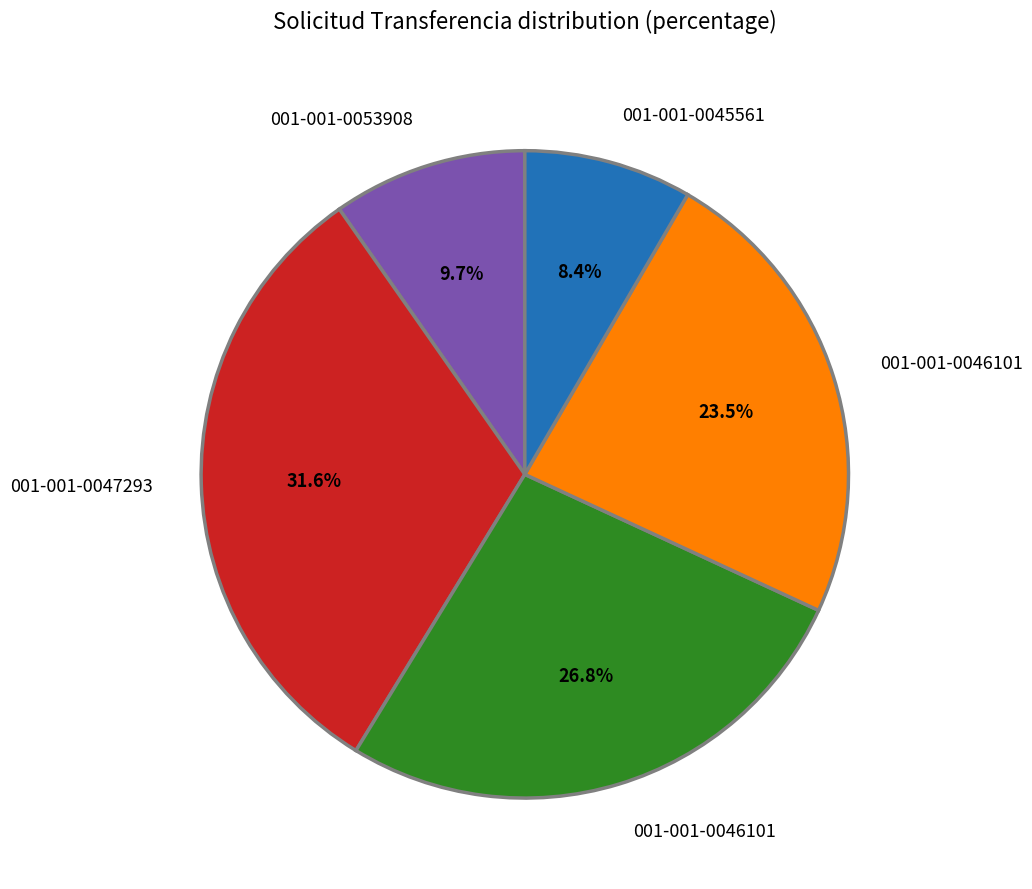

Does any single category account for the majority?

No